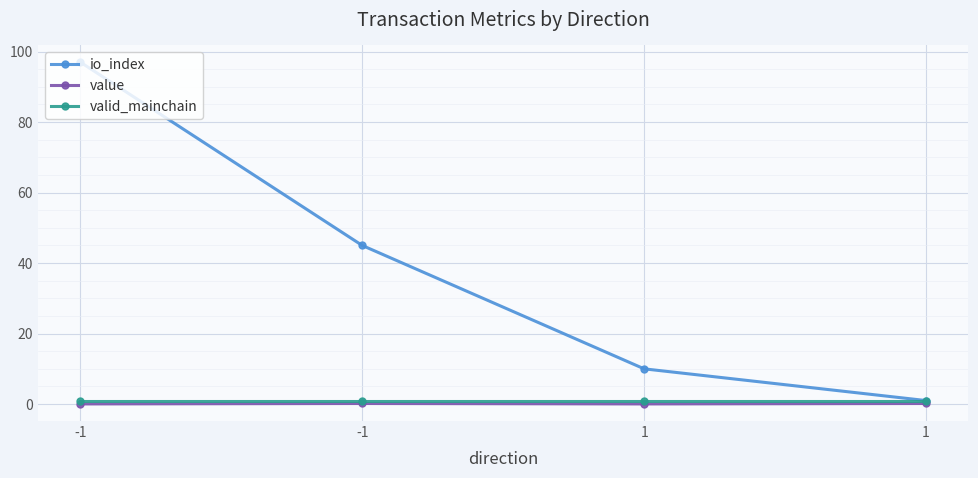

How many lines are shown in the chart?

3